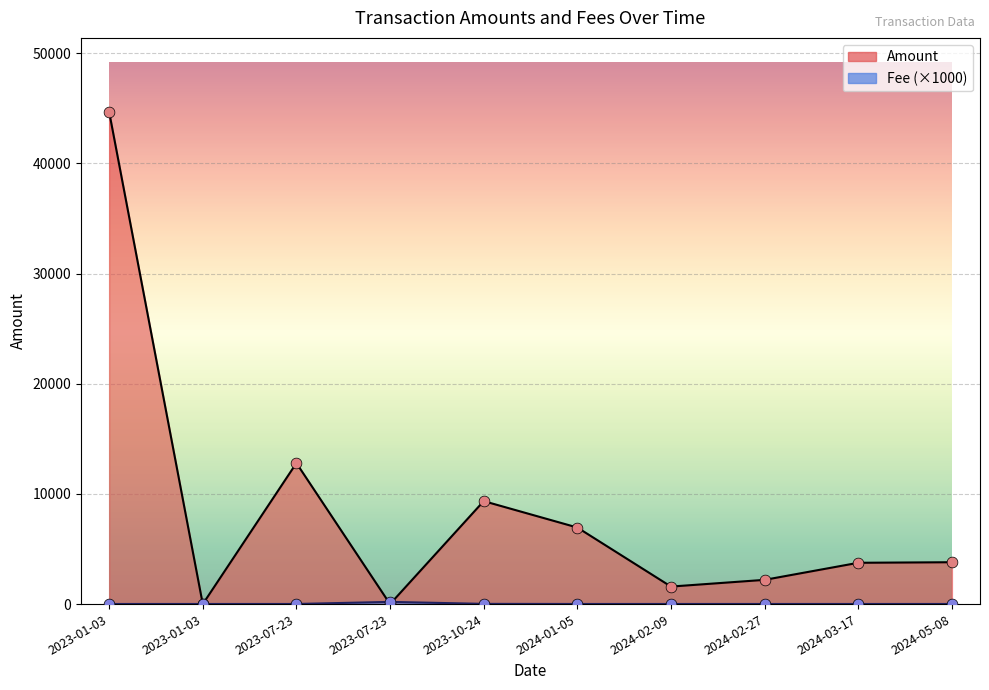

Is the value of Fee at 2023-01-03 greater than the value of Amount at 2024-02-27?

No